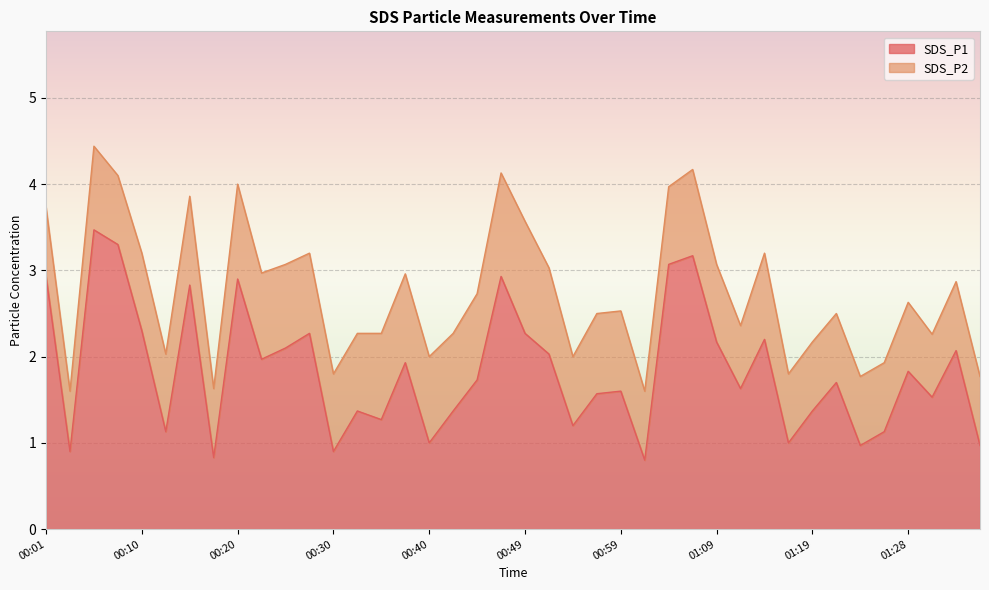

What is the label of the 25th point from the right?

00:37